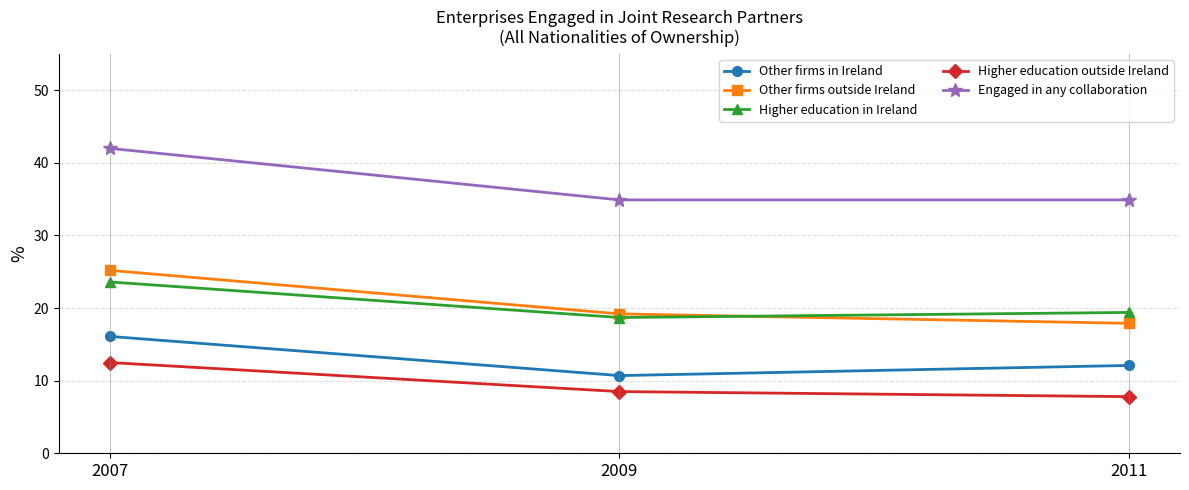

Where does the Other firms outside Ireland series first go above 19?

2007